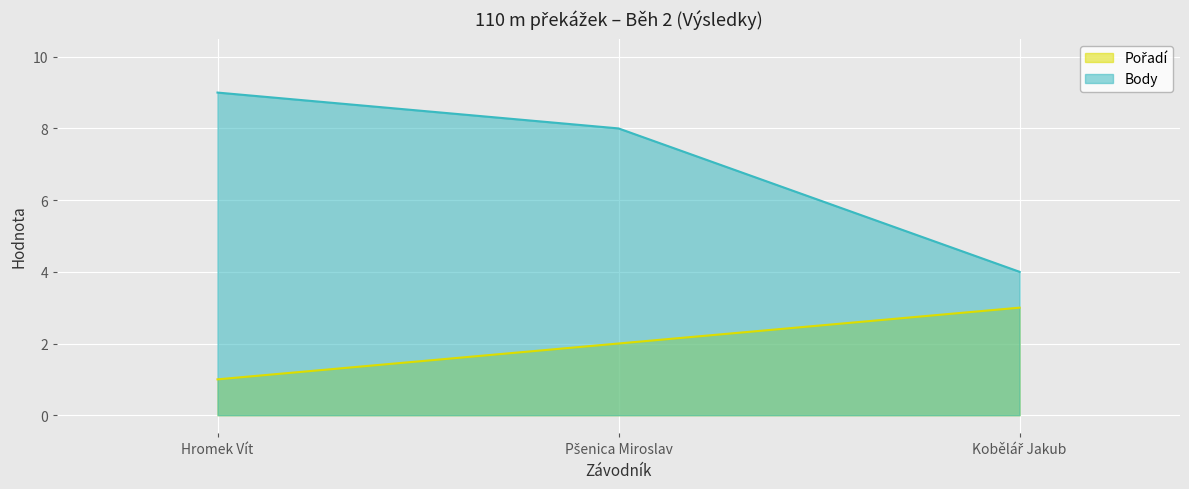

Count the number of categories in the chart.

3